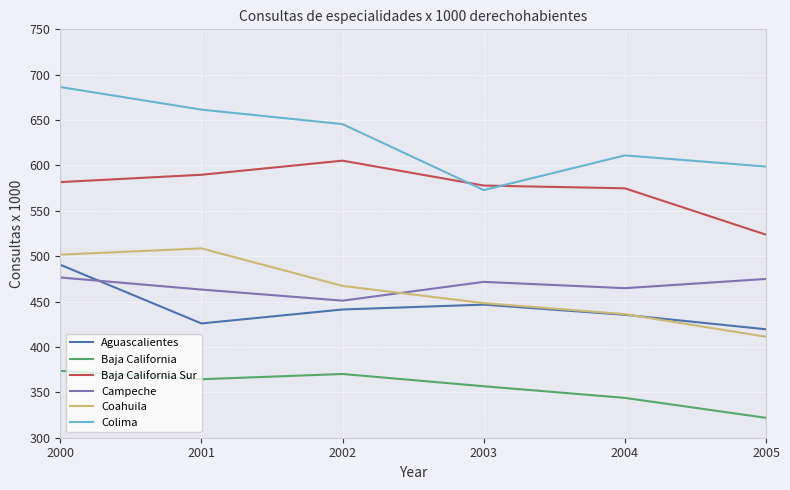

Which series changed the most between 2000 and 2003?

Colima